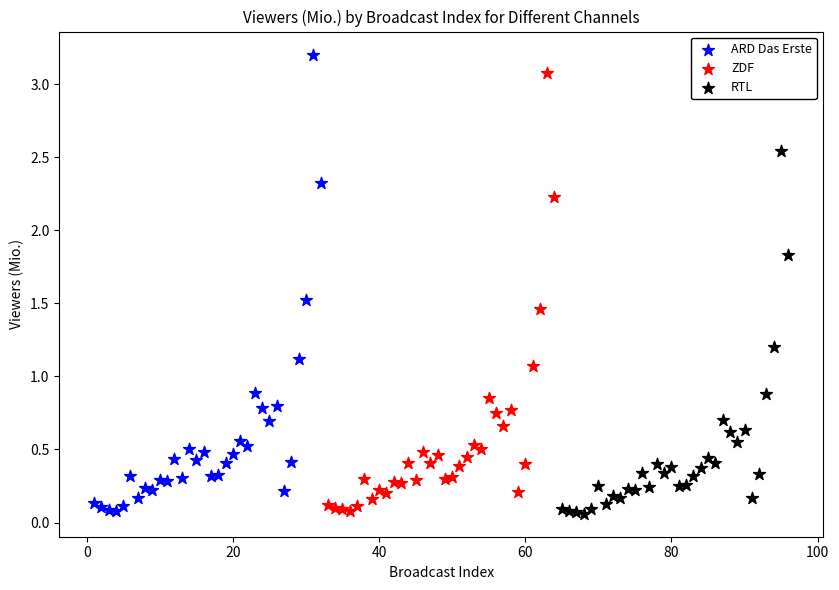

Which series reaches the maximum Y coordinate?

ARD Das Erste